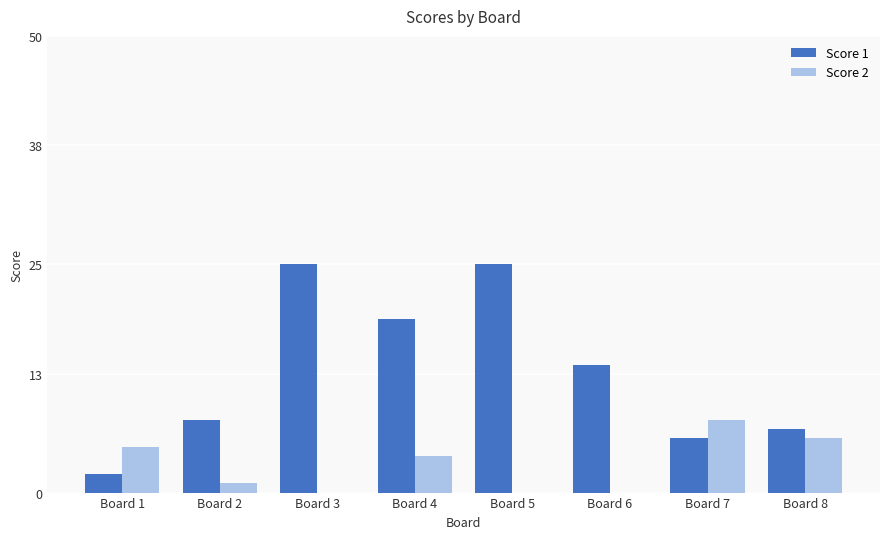

Between Board 5 and Board 6, which series saw the biggest shift?

Score 1